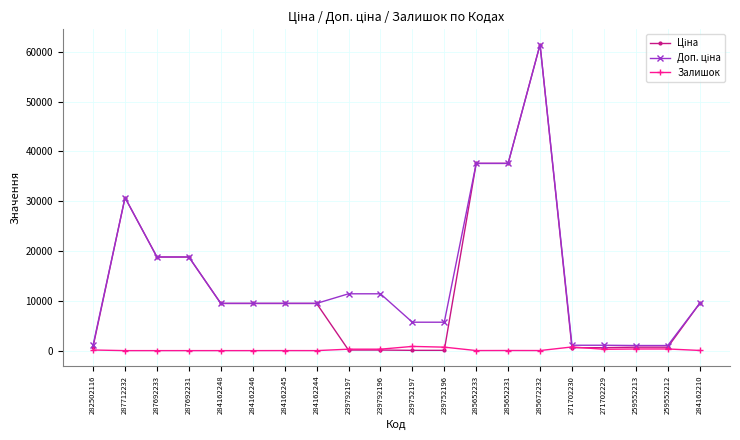

What is the spread (max minus min) of values at 284162248?

9480.1